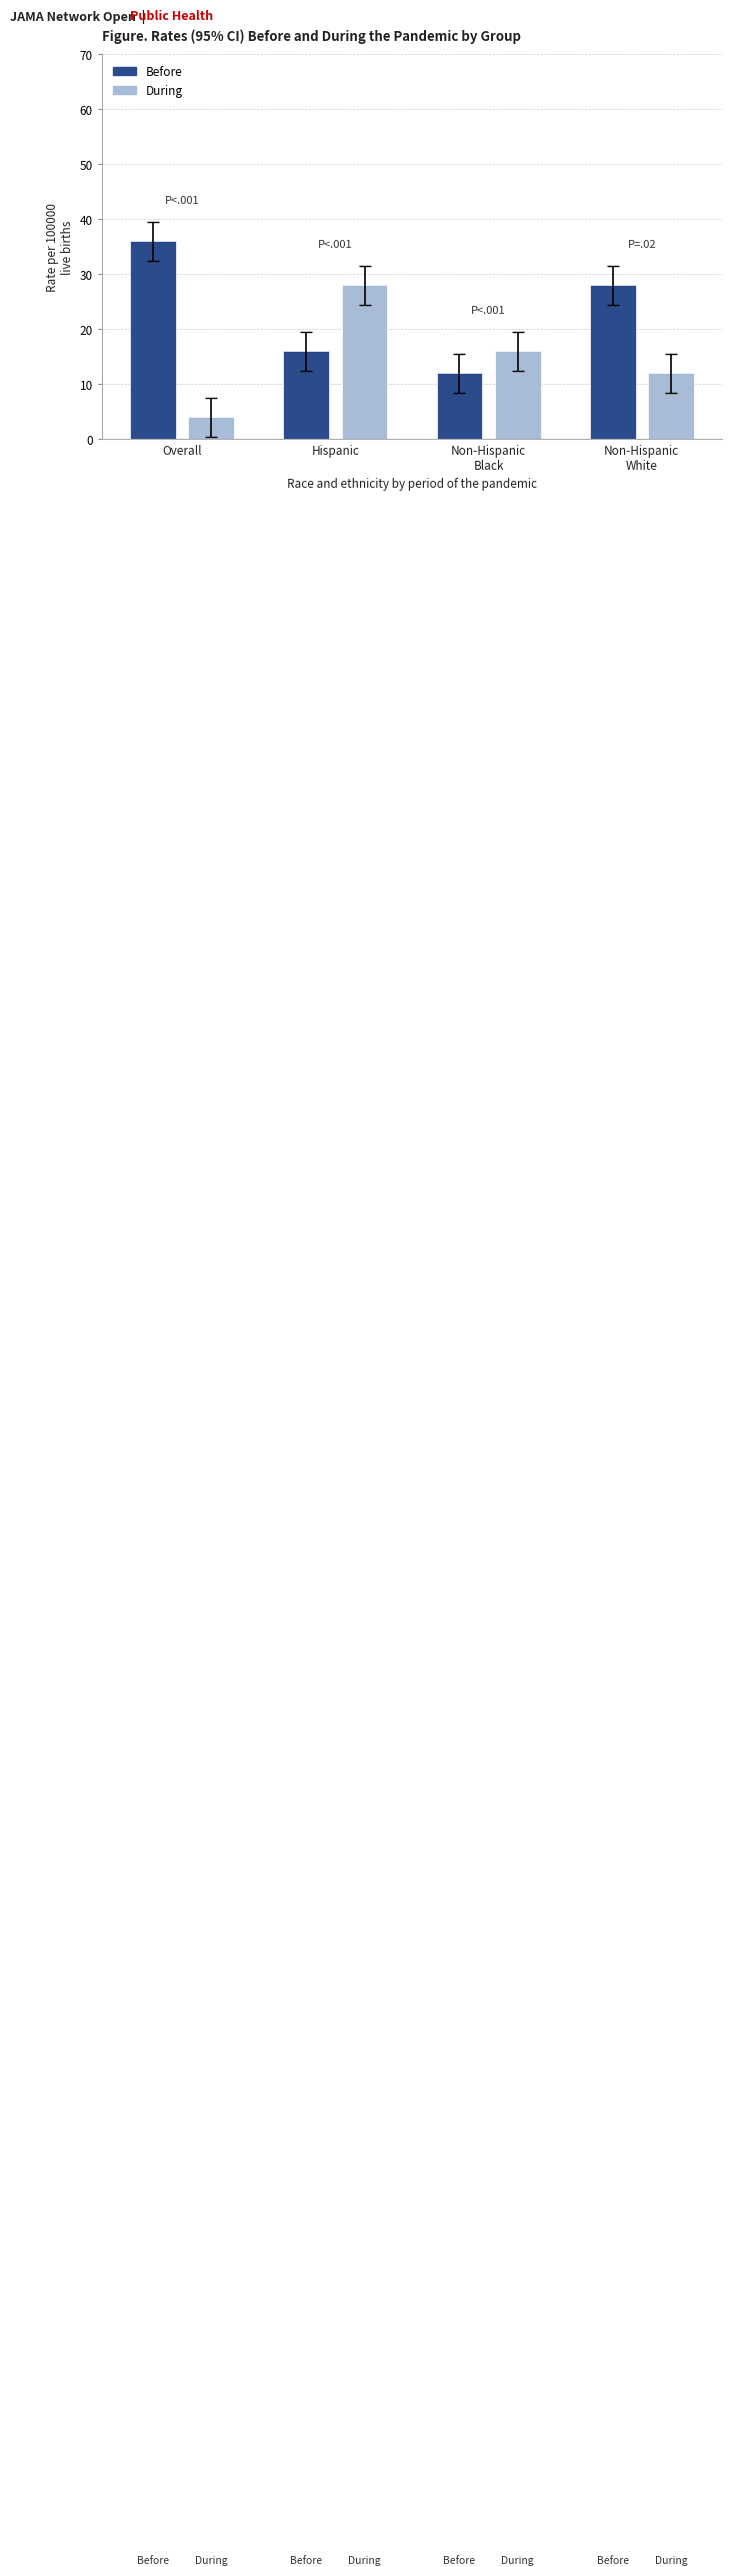

Reading right to left, extract all data points from this chart.

Before: Non-Hispanic
White=28	Non-Hispanic
Black=12	Hispanic=16	Overall=36
During: Non-Hispanic
White=12	Non-Hispanic
Black=16	Hispanic=28	Overall=4